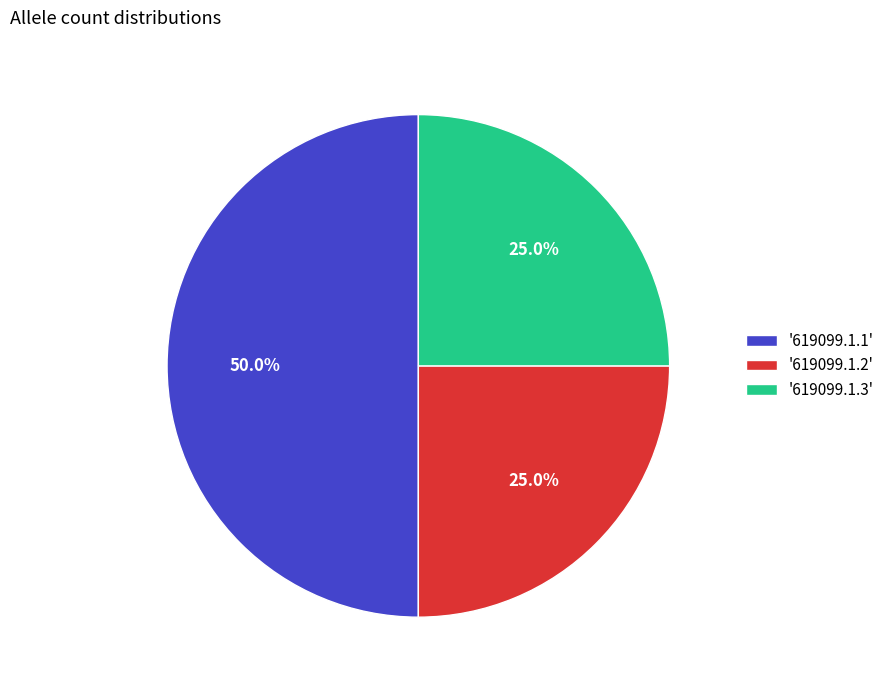

What is the ratio of the value at '619099.1.1' to the value at '619099.1.2'?

2.0